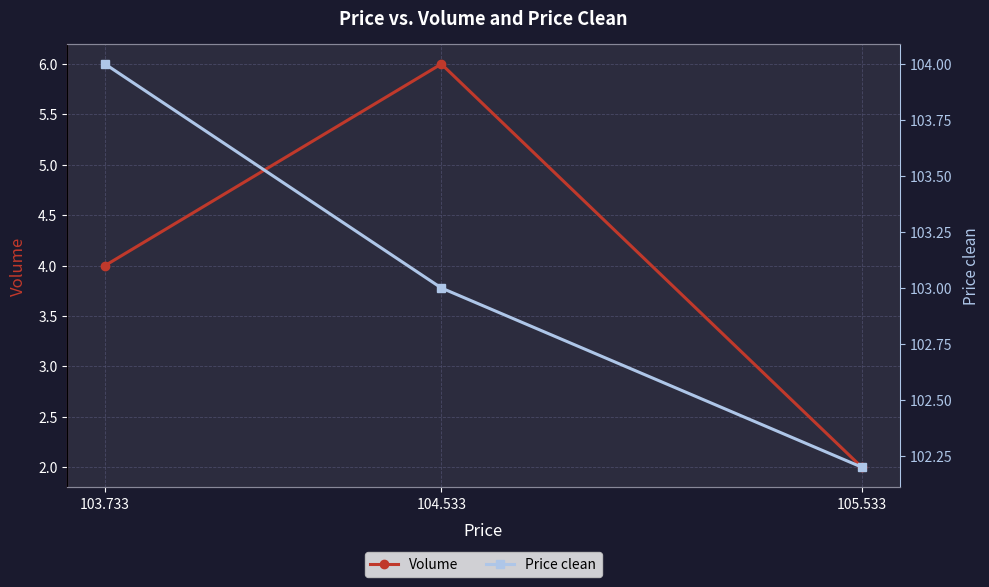

What is the average value of the Volume series?

4